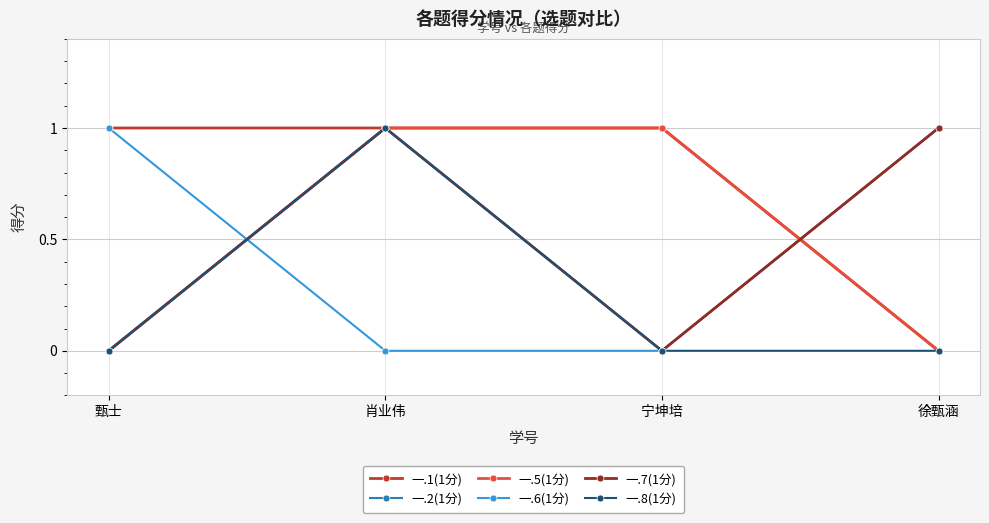

Reading left to right, extract all data points from this chart.

一.1(1分): 1	1	1	0
一.2(1分): 0	1	0	1
一.5(1分): 0	1	1	0
一.6(1分): 1	0	0	1
一.7(1分): 0	1	0	1
一.8(1分): 0	1	0	0